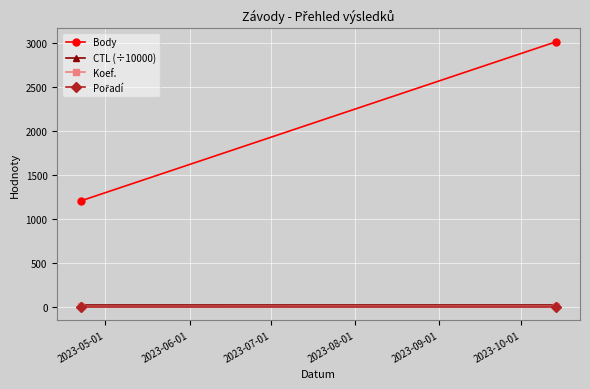

What is the sum of the CTL (÷10000) values at 2023-05-01 and 2023-06-01?

46.4